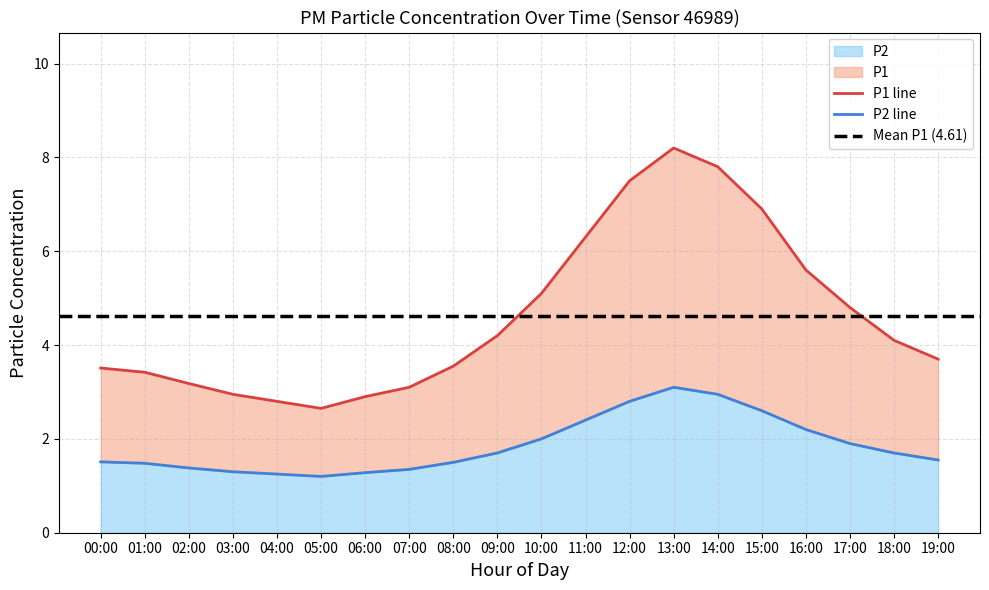

Where is the first local minimum for P2?

05:00